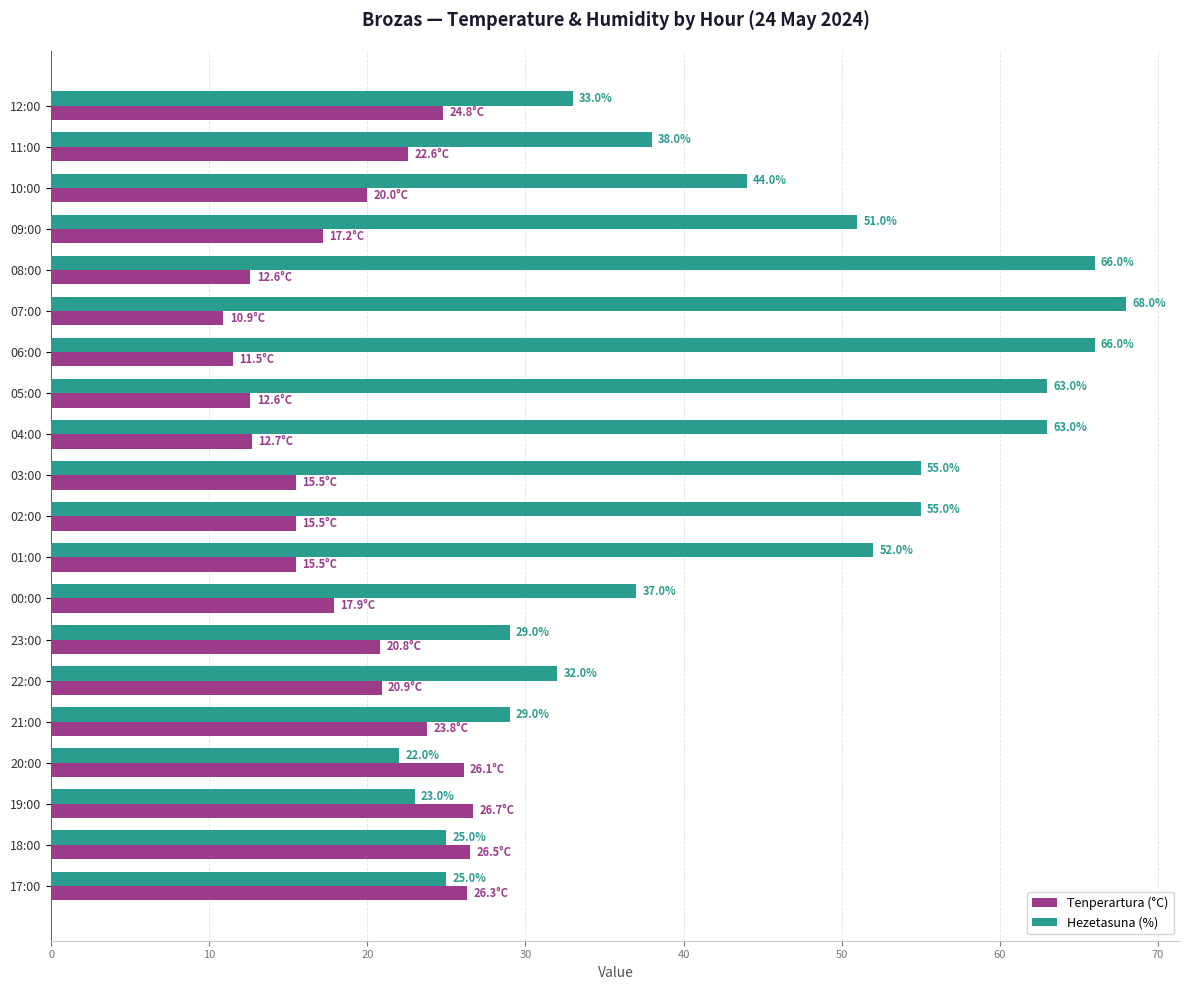

What is the difference between the second highest and minimum values in the Hezetasuna (%) series?

44.0